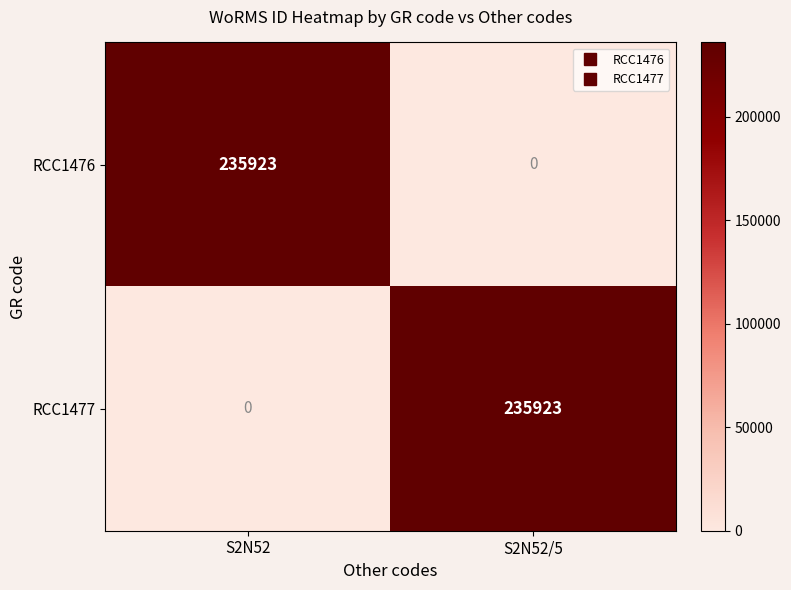

The RCC1477 series shows 0 at S2N52. True or false?

True